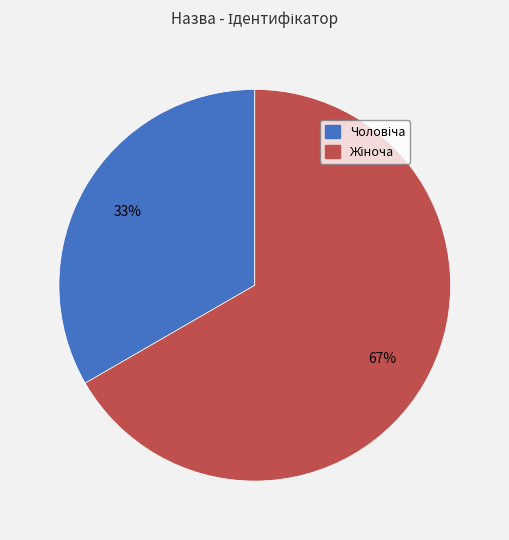

Is there any slice that represents more than half of the pie?

Yes